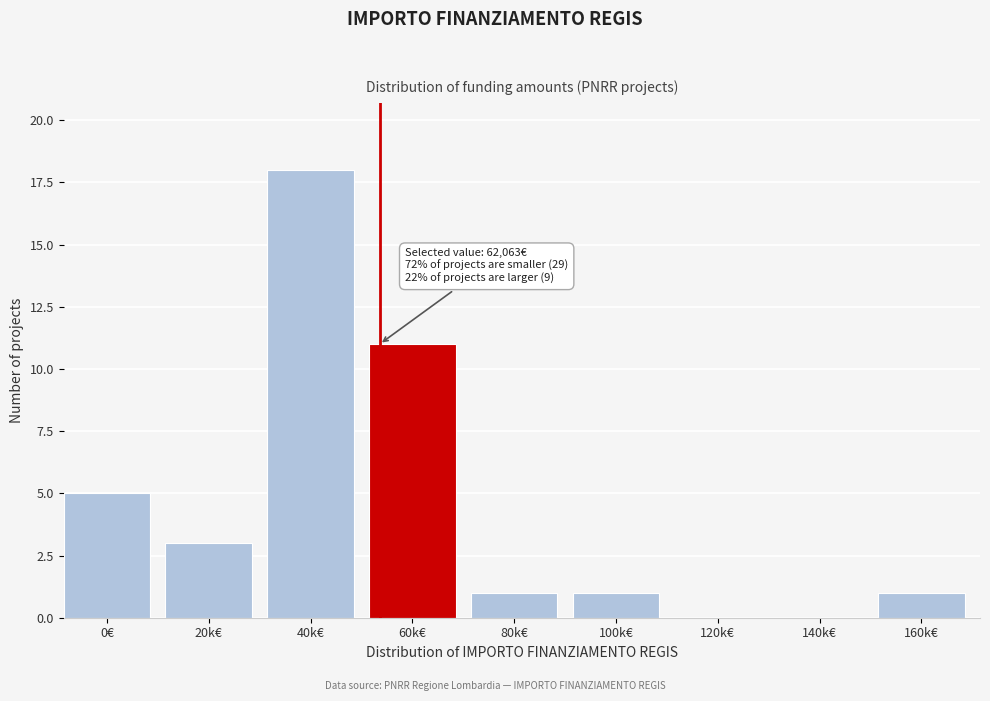

Reading left to right, transcribe all the data shown in this chart.

0€=5	20k€=3	40k€=18	60k€=11	80k€=1	100k€=1	120k€=0	140k€=0	160k€=1